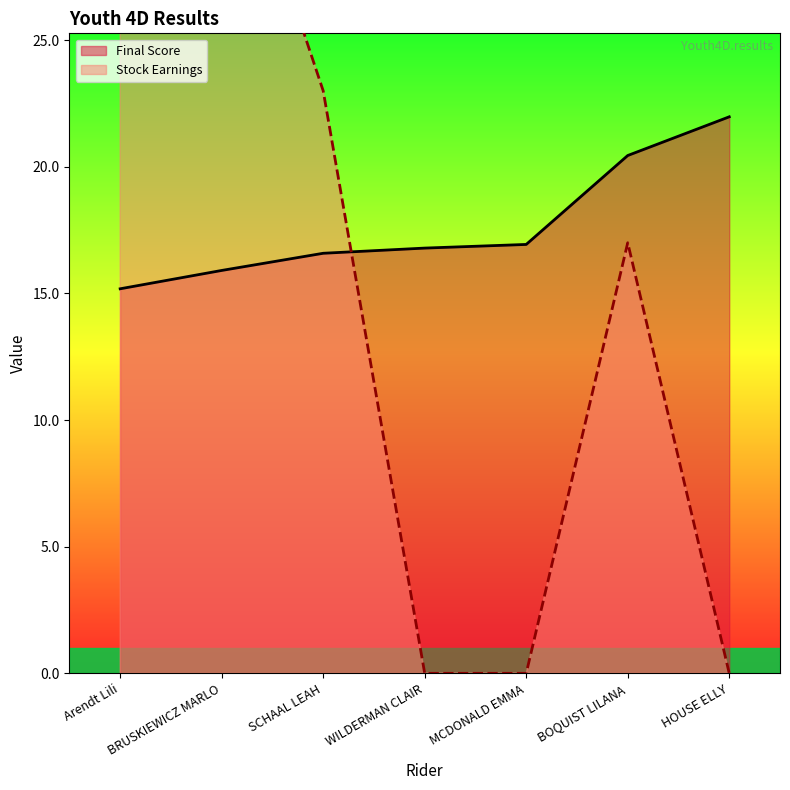

What is the sum of all Final Score (line) values?

123.8